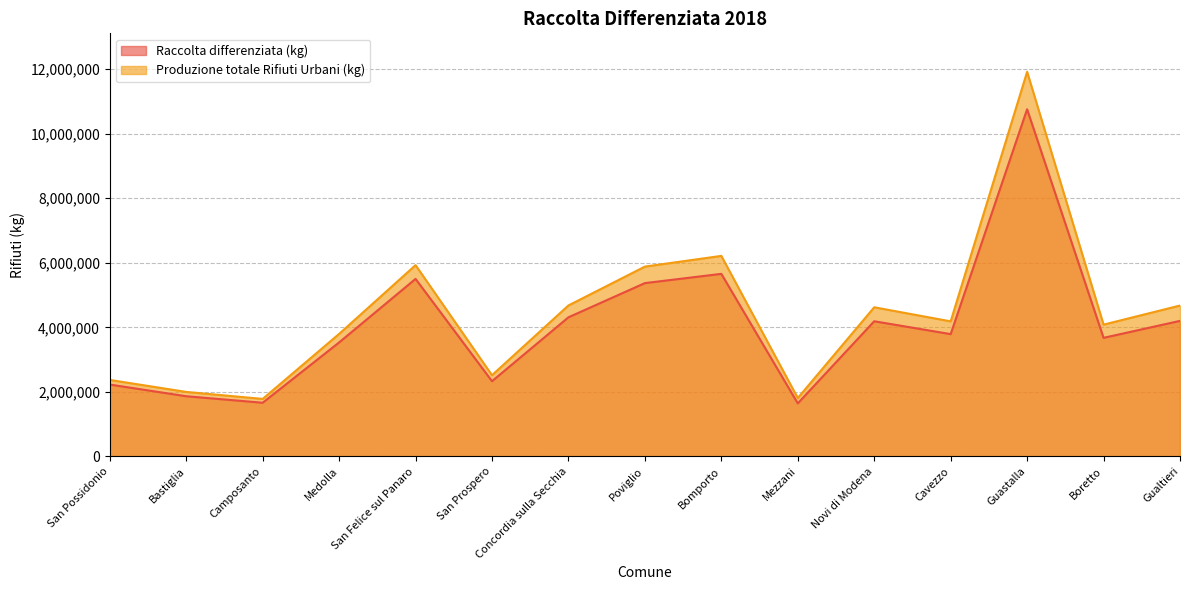

What is the value of the Raccolta differenziata (kg) point at the 11th from the left?

4188897